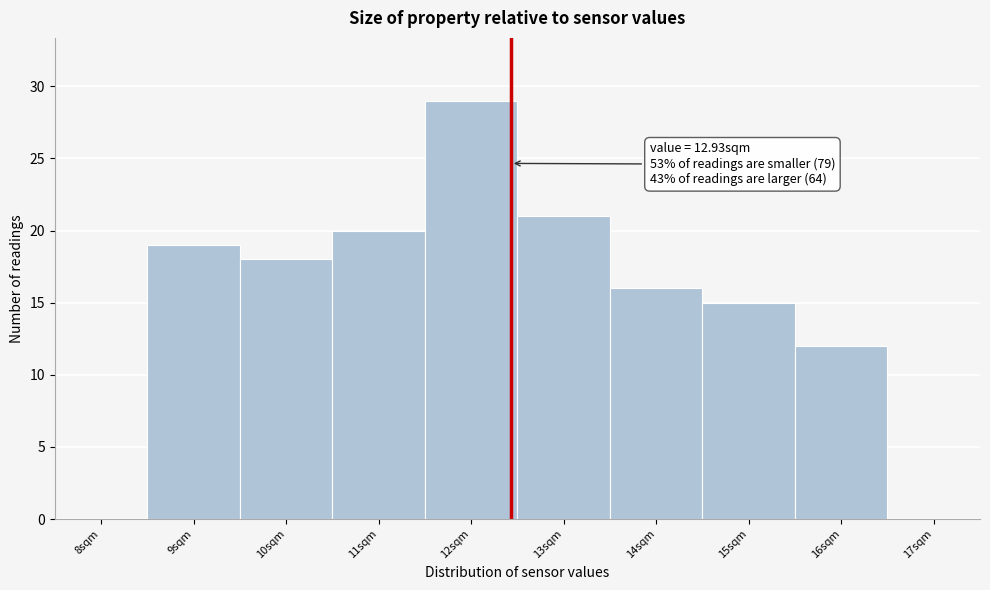

Reading left to right, transcribe all the data shown in this chart.

8sqm=0	9sqm=19	10sqm=18	11sqm=20	12sqm=29	13sqm=21	14sqm=16	15sqm=15	16sqm=12	17sqm=0